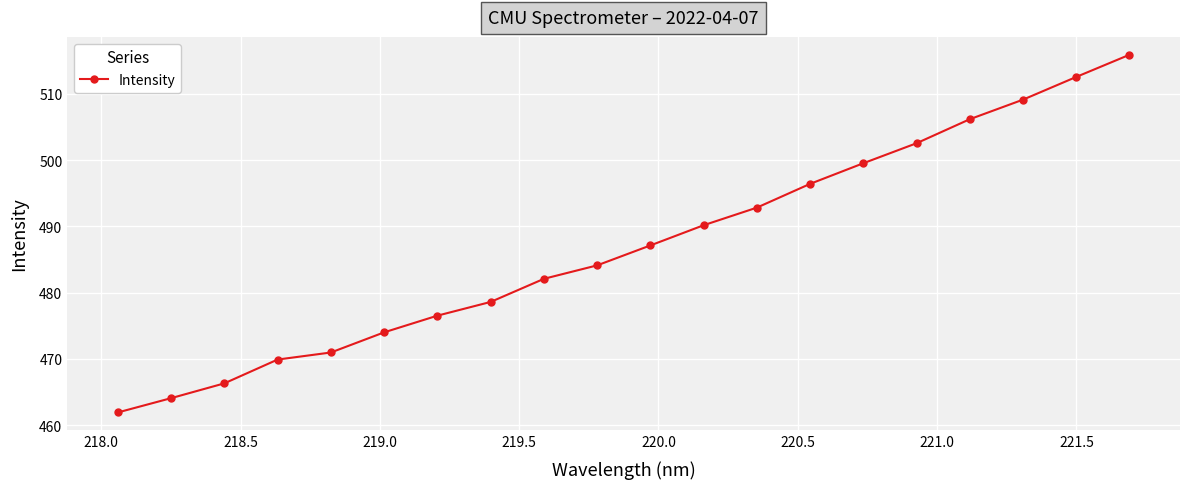

What is the average value?

487.0